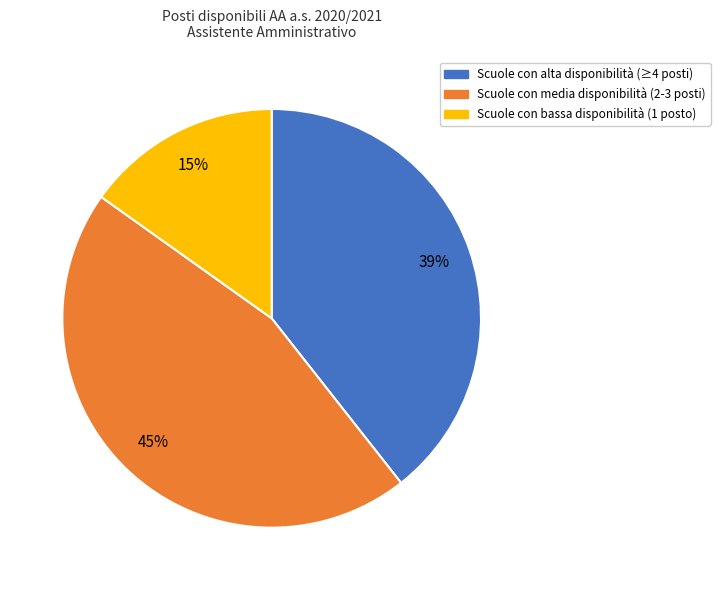

To the nearest percent, what is the average slice percentage?

33%